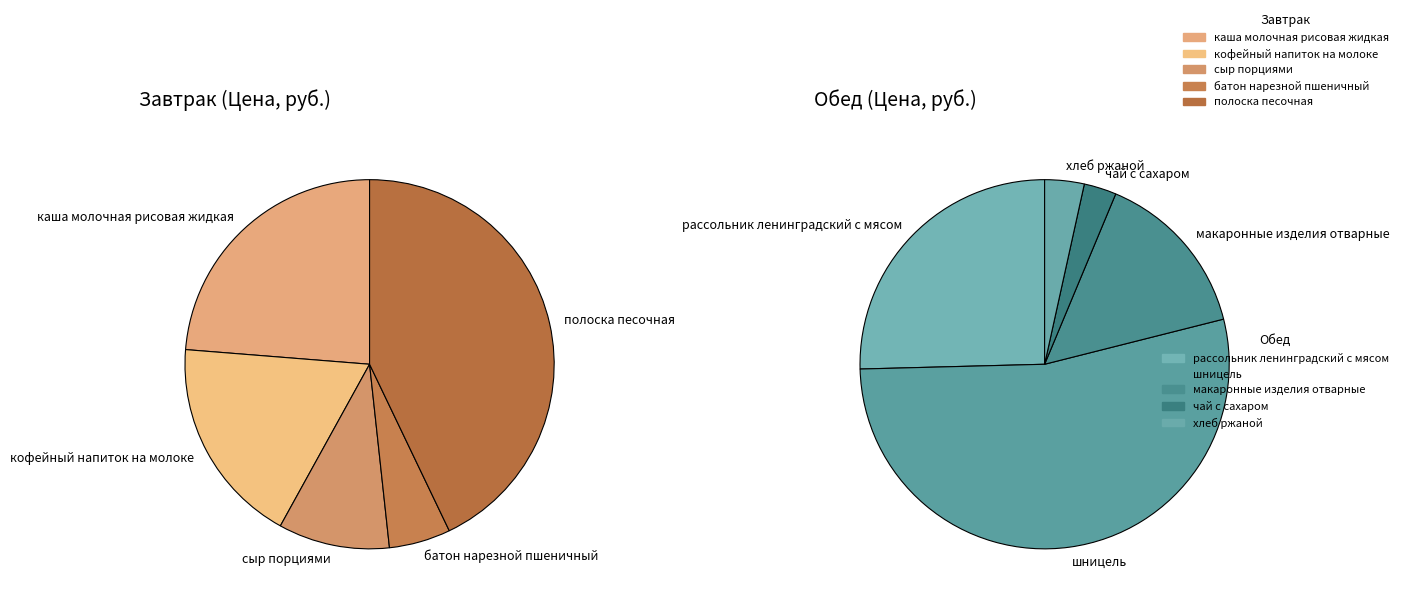

Is there any slice that represents more than half of the pie?

No